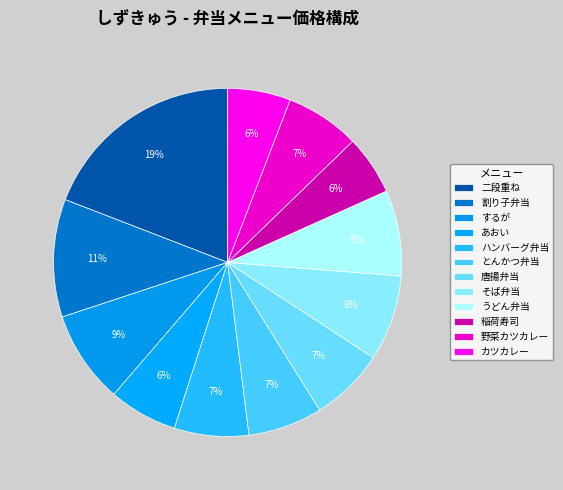

Rank the categories by value from highest to lowest.

二段重ね, 割り子弁当, するが, そば弁当, うどん弁当, ハンバーグ弁当, とんかつ弁当, 唐揚弁当, 野菜カツカレー, あおい, カツカレー, 稲荷寿司